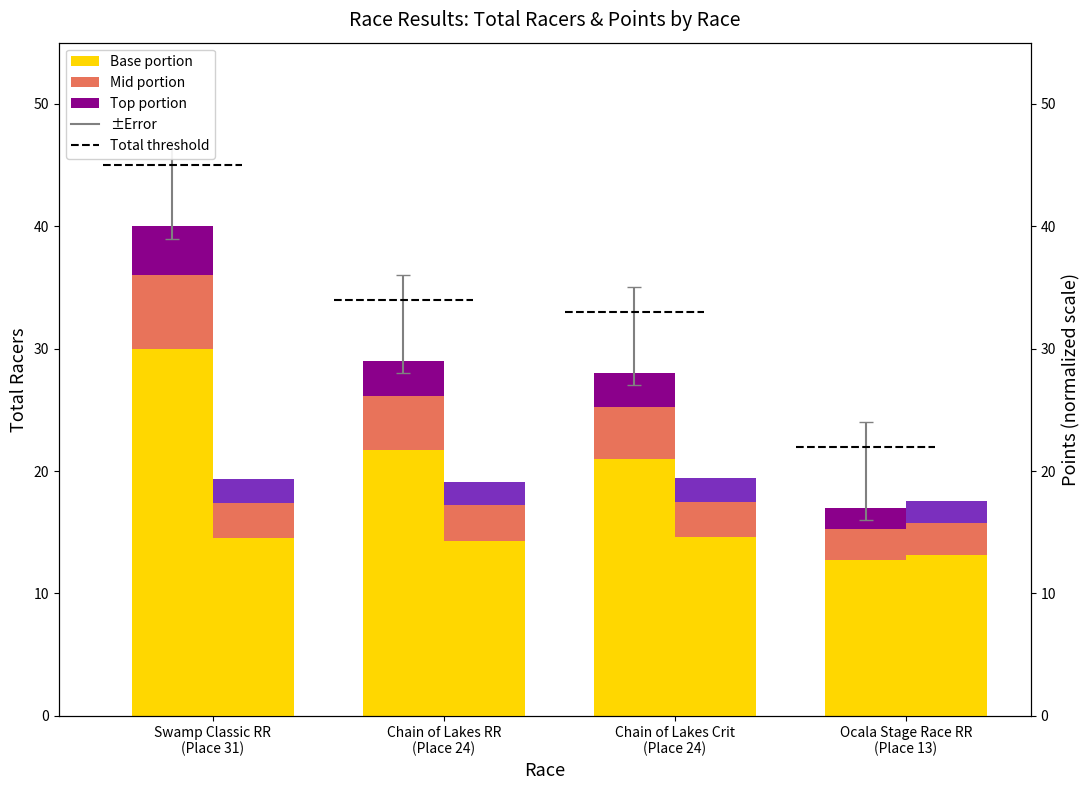

Reading left to right, list all the values displayed in this chart.

Total Racers (base): Swamp Classic RR
(Place 31)=30.0	Chain of Lakes RR
(Place 24)=21.8	Chain of Lakes Crit
(Place 24)=21.0	Ocala Stage Race RR
(Place 13)=12.8
Total Racers (mid): Swamp Classic RR
(Place 31)=6.0	Chain of Lakes RR
(Place 24)=4.4	Chain of Lakes Crit
(Place 24)=4.2	Ocala Stage Race RR
(Place 13)=2.5
Total Racers (top): Swamp Classic RR
(Place 31)=4.0	Chain of Lakes RR
(Place 24)=2.9	Chain of Lakes Crit
(Place 24)=2.8	Ocala Stage Race RR
(Place 13)=1.7
Points (base): Swamp Classic RR
(Place 31)=14.5	Chain of Lakes RR
(Place 24)=14.3	Chain of Lakes Crit
(Place 24)=14.6	Ocala Stage Race RR
(Place 13)=13.2
Points (mid): Swamp Classic RR
(Place 31)=2.9	Chain of Lakes RR
(Place 24)=2.9	Chain of Lakes Crit
(Place 24)=2.9	Ocala Stage Race RR
(Place 13)=2.6
Points (top): Swamp Classic RR
(Place 31)=1.9	Chain of Lakes RR
(Place 24)=1.9	Chain of Lakes Crit
(Place 24)=1.9	Ocala Stage Race RR
(Place 13)=1.8